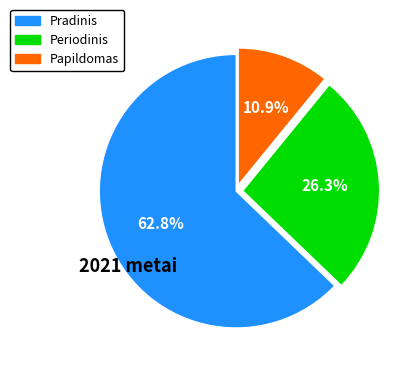

Which slice is the smallest?

Papildomas